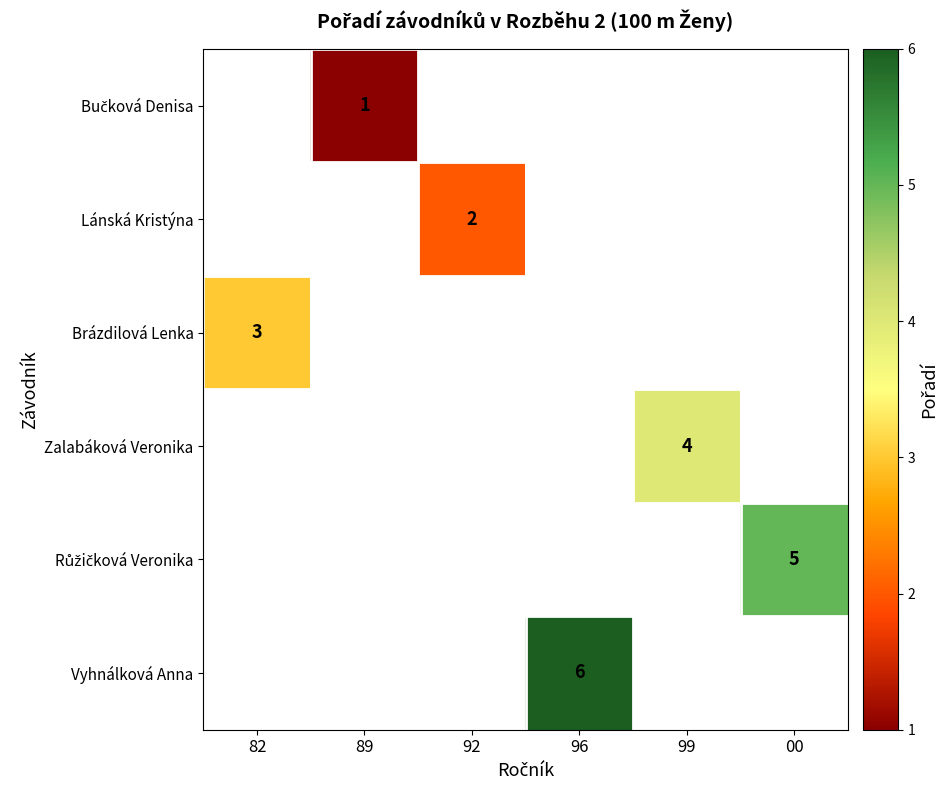

The Brázdilová Lenka series shows 5 at 82. True or false?

False